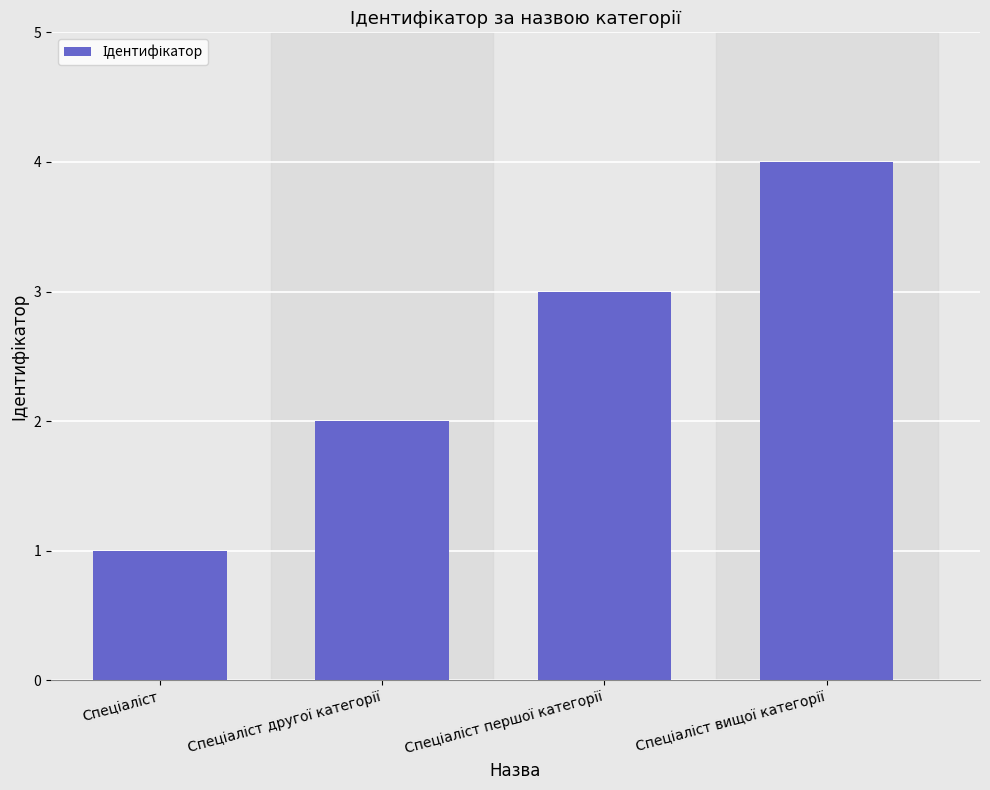

What is the sum of all values?

10